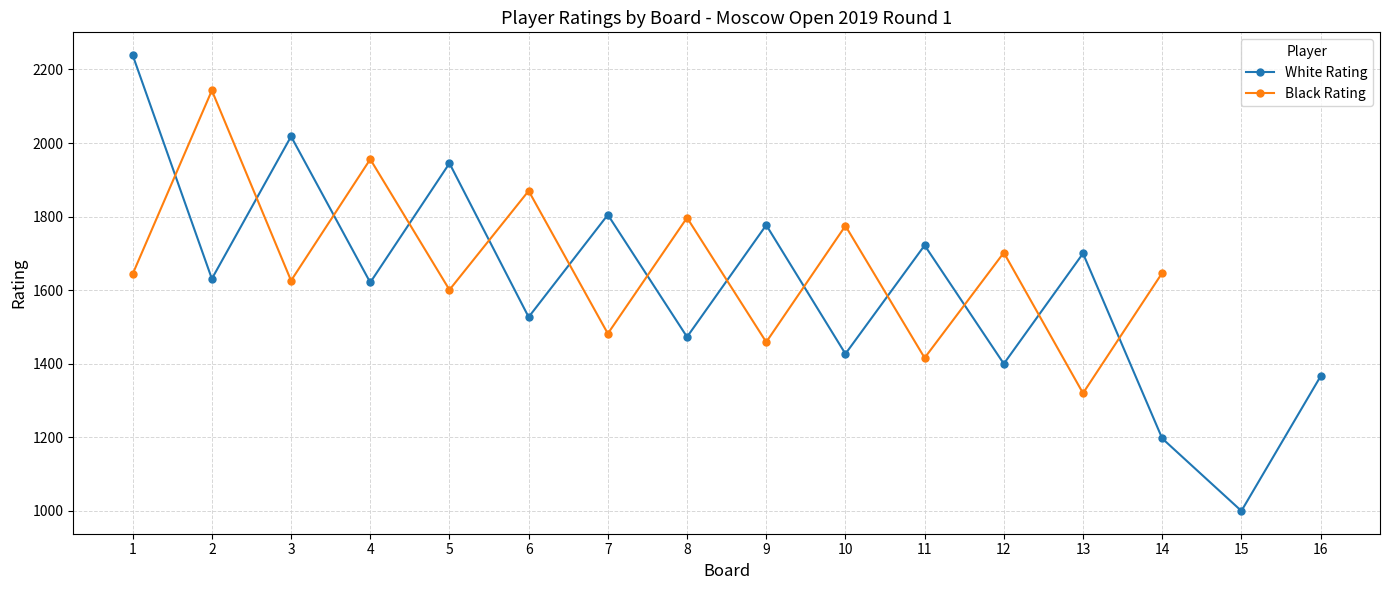

How many lines are shown in the chart?

2